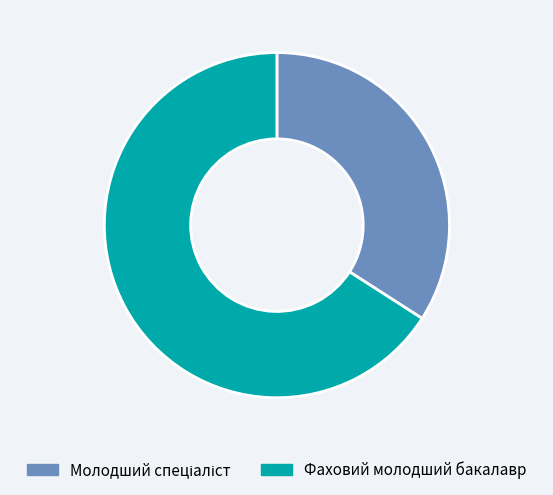

Count the number of slices in the pie.

2